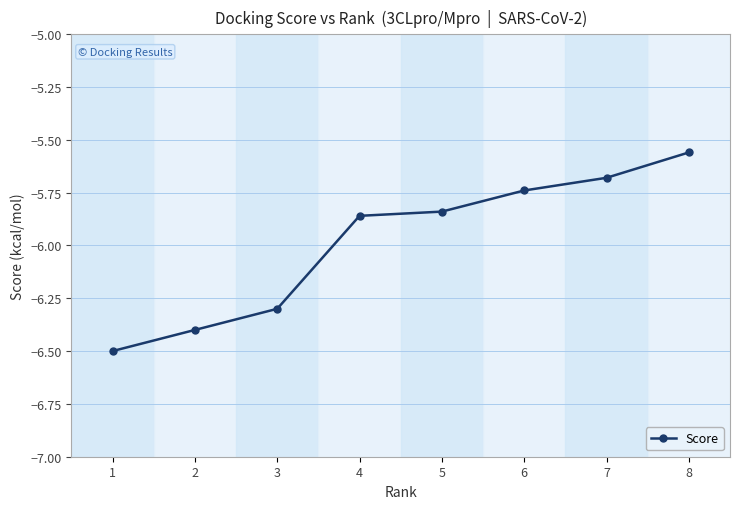

What is the value of the 3rd point from the left?

-6.3